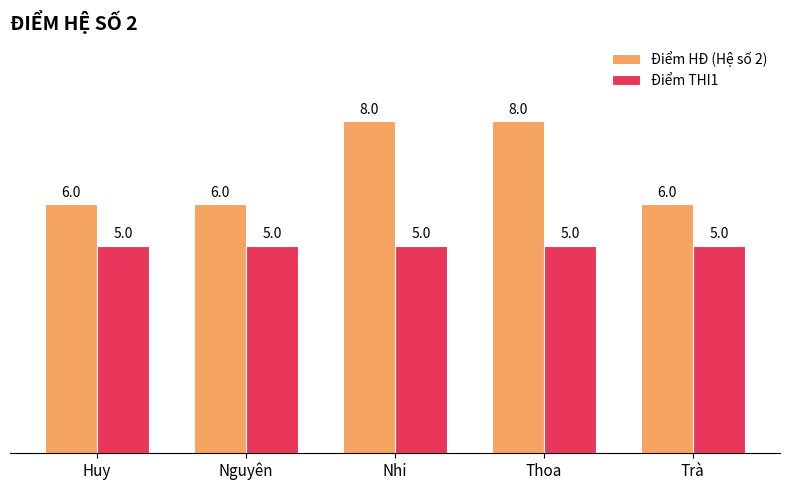

How many bars are there in each group?

2